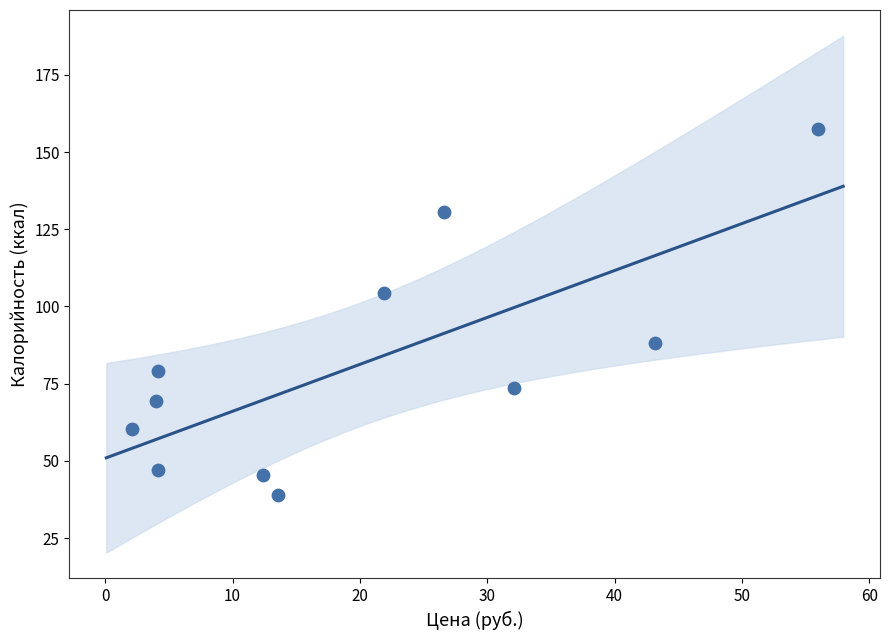

What is the average X value?

20.0